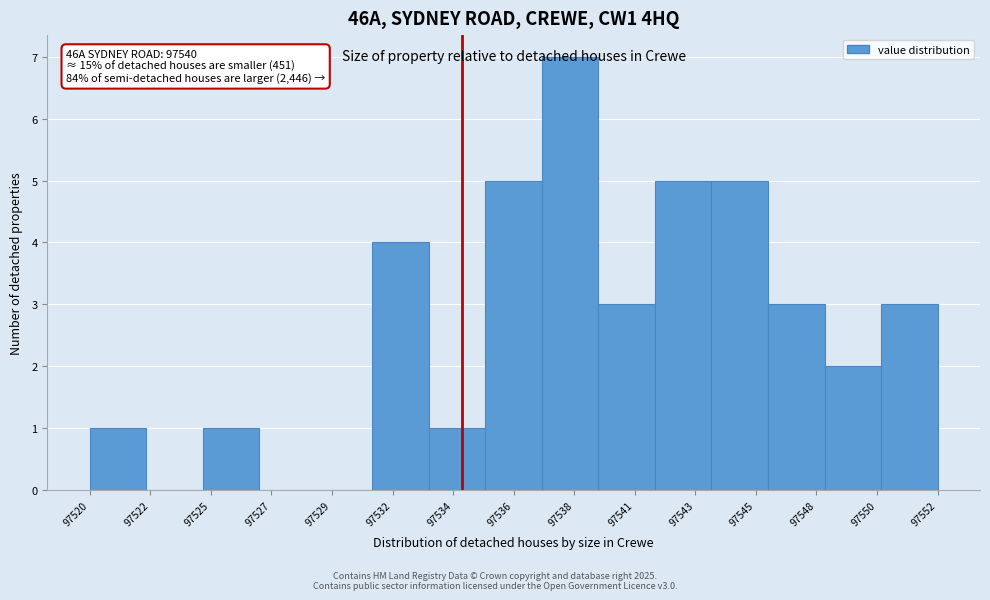

The chart shows a value of 3 at 97552. True or false?

True